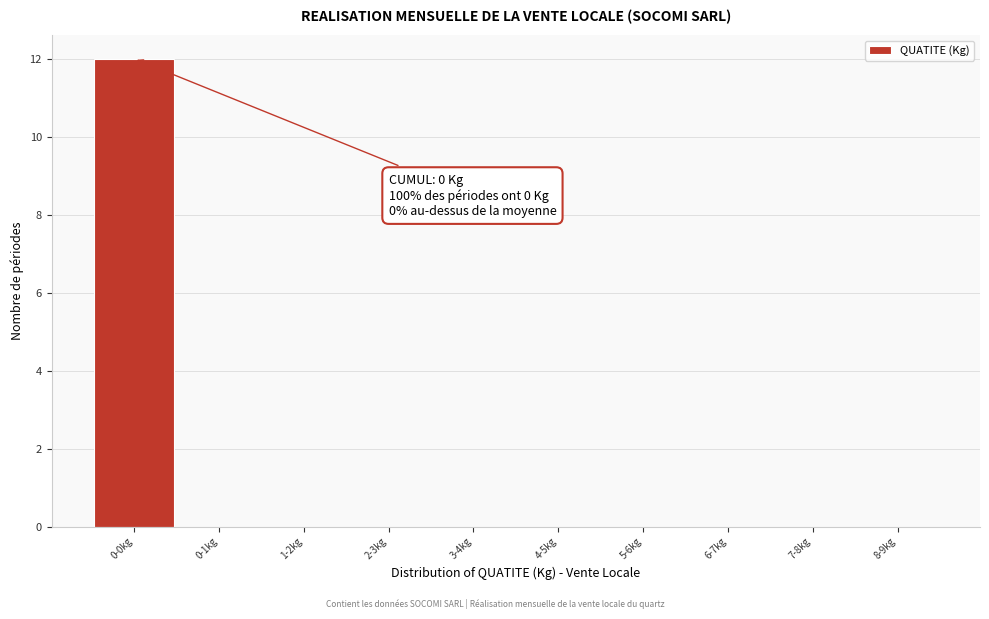

Reading left to right, extract all data points from this chart.

0-0kg=12	0-1kg=0	1-2kg=0	2-3kg=0	3-4kg=0	4-5kg=0	5-6kg=0	6-7kg=0	7-8kg=0	8-9kg=0